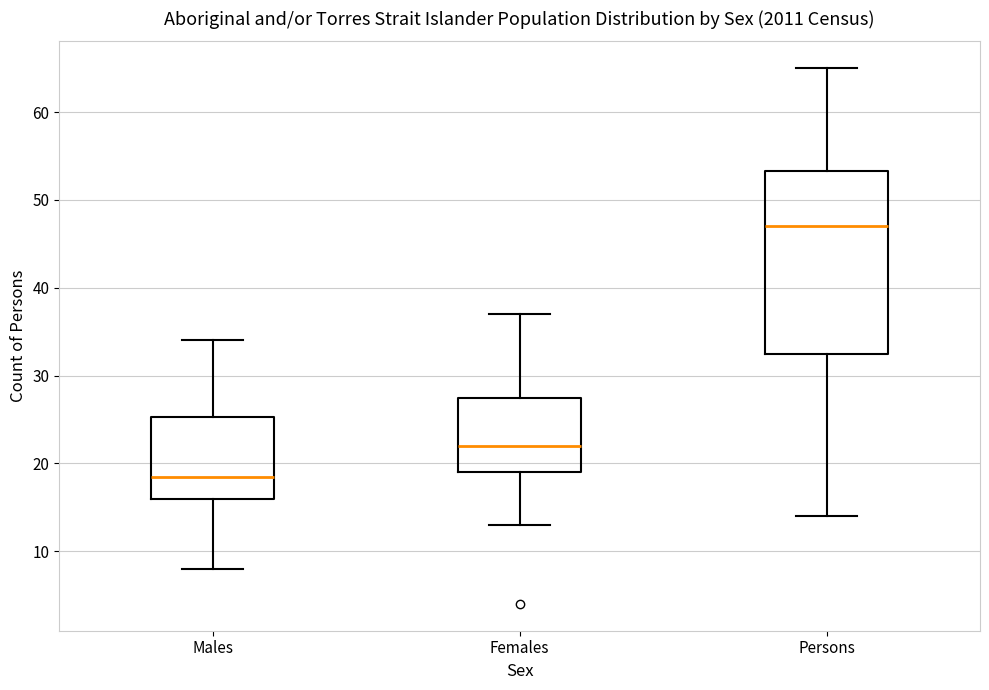

Reading left to right, transcribe this box plot: for each box, give where its median line is, the range the box spans, and where its two whiskers end, as read against the y-axis. The values are not printed on the chart, so give them approximately, as read against the axis.

Males: median 19, box 16 to 25, whiskers 8 to 34
Females: median 22, box 19 to 28, whiskers 13 to 37
Persons: median 47, box 33 to 53, whiskers 14 to 65